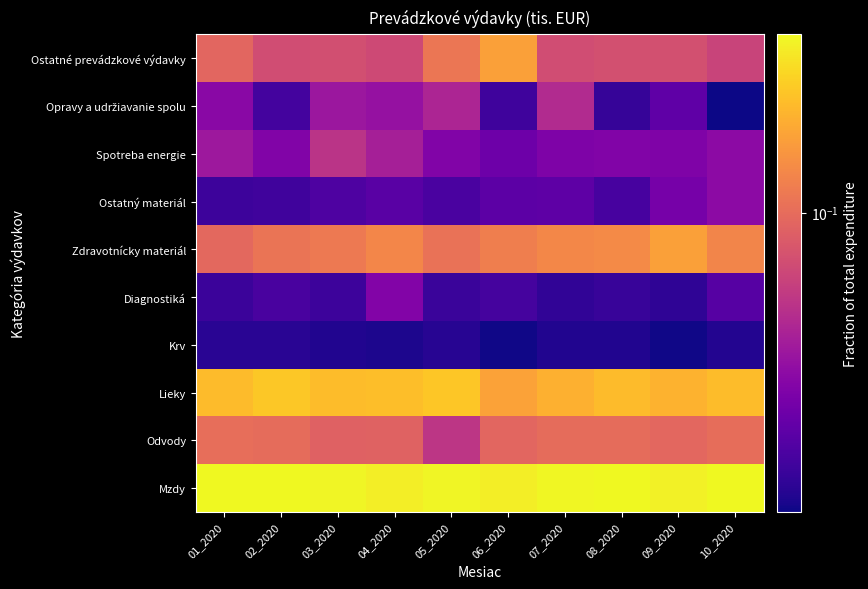

What is the spread (max minus min) of values at 10_2020?

0.4